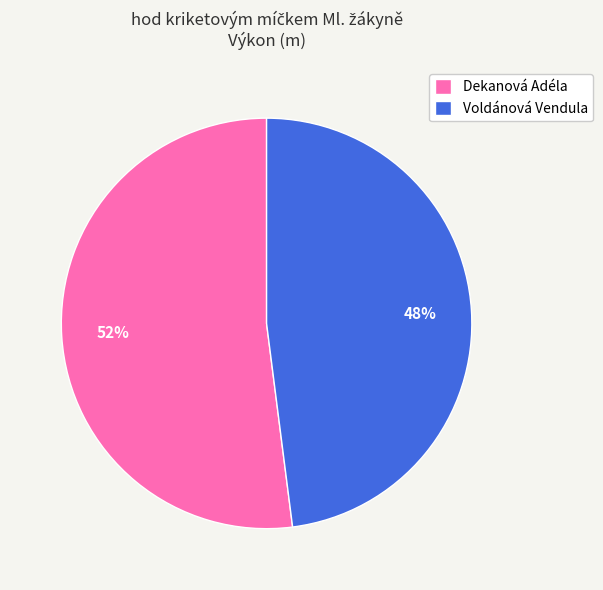

To the nearest percent, what is the difference between the largest and smallest slice percentages?

4%